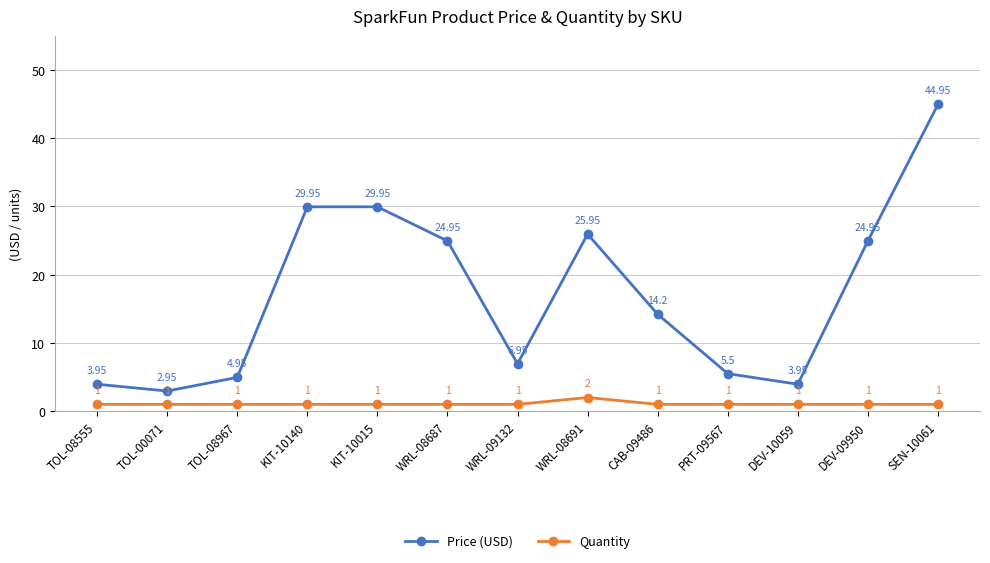

Does the chart display data point markers on the line(s)?

Yes